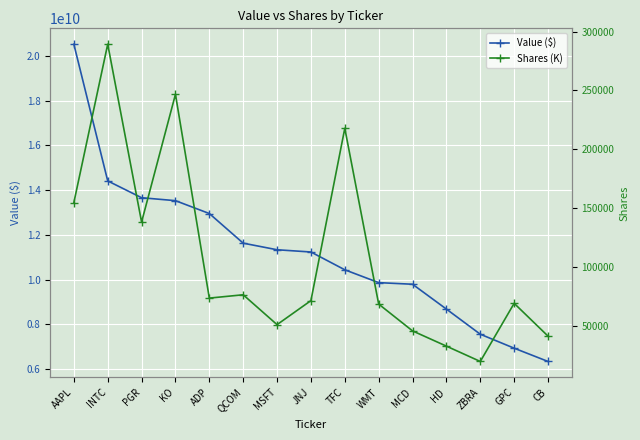

What value does the Shares (K) series have at INTC?

289326